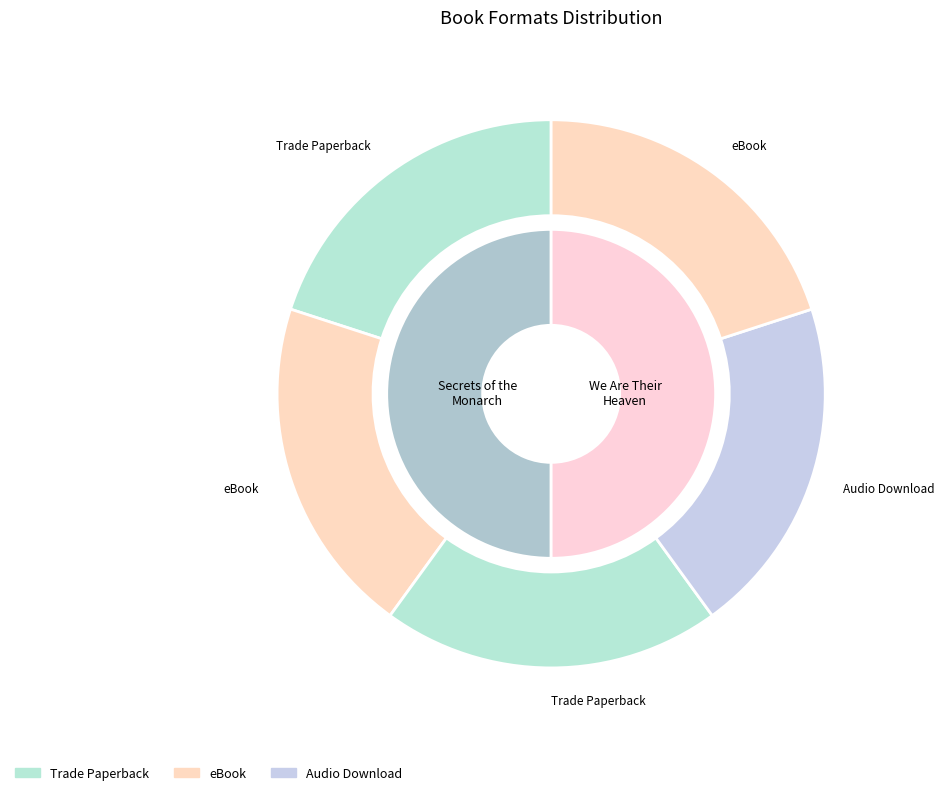

Count the number of slices in the pie.

2